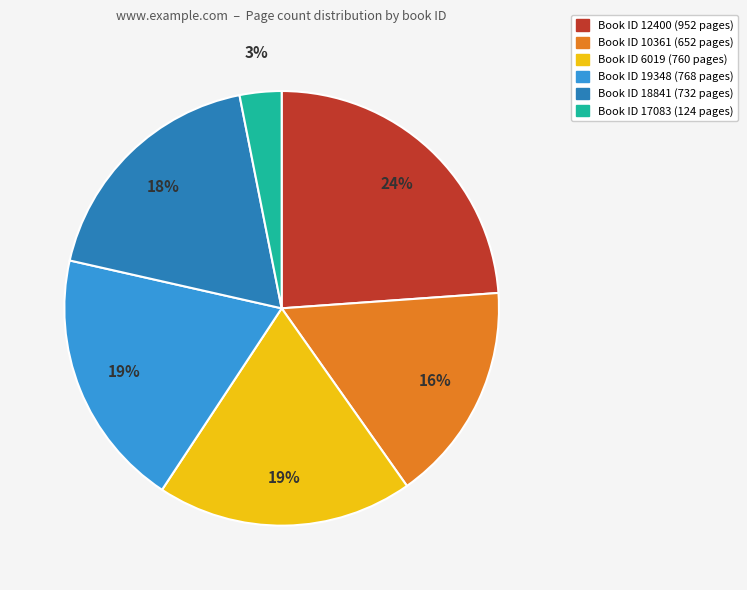

To the nearest percent, what is the difference between the largest and smallest slice percentages?

21%